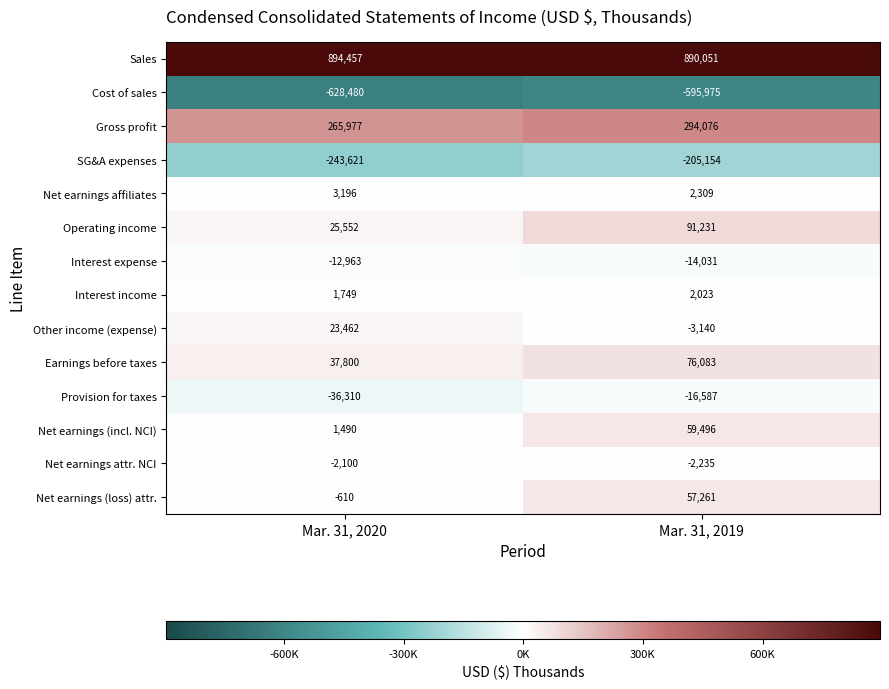

What is the total value across all series at Mar. 31, 2019?

635408